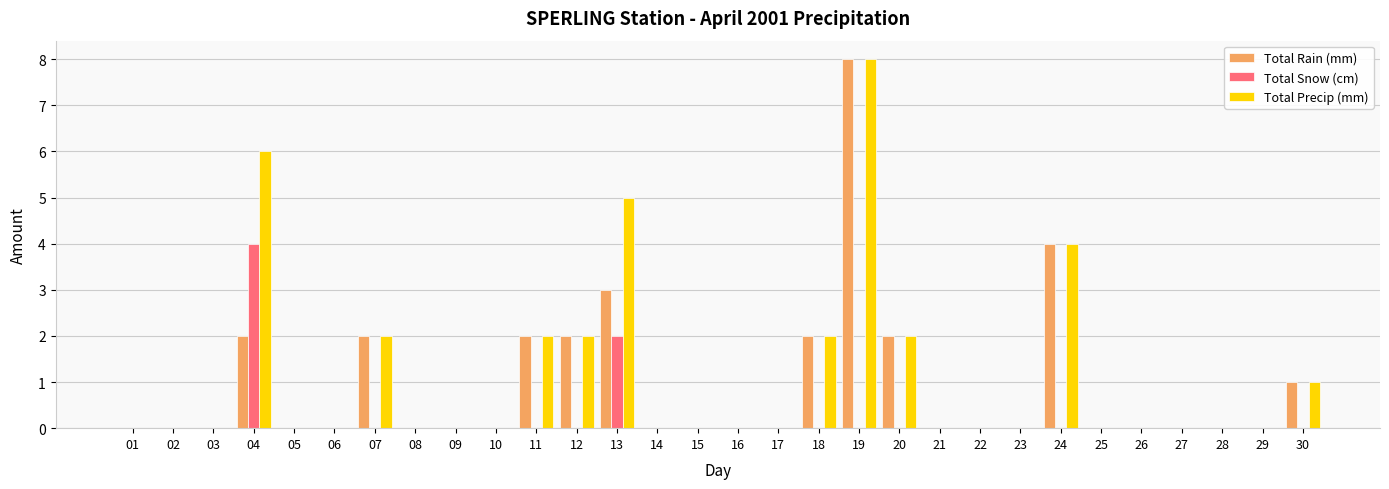

What is the sum of all Total Precip (mm) values?

34